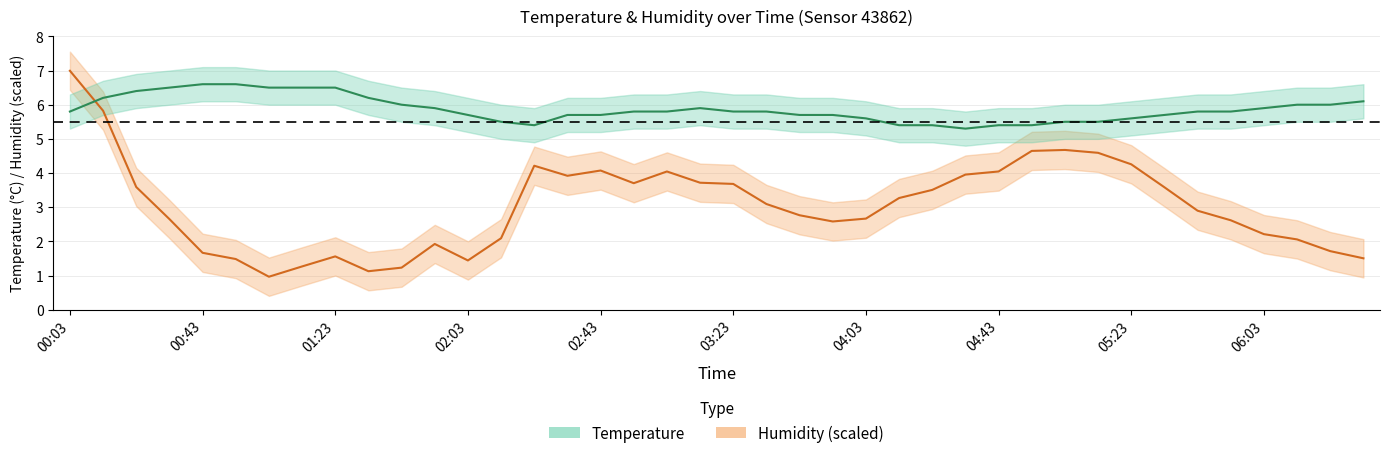

Count the number of data series in this chart.

2